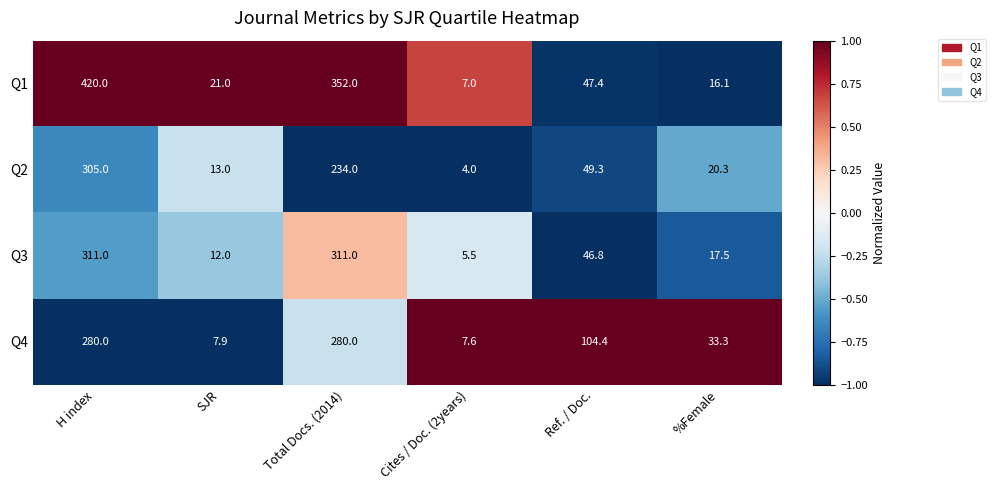

What is the sum of all Q4 values?

713.2